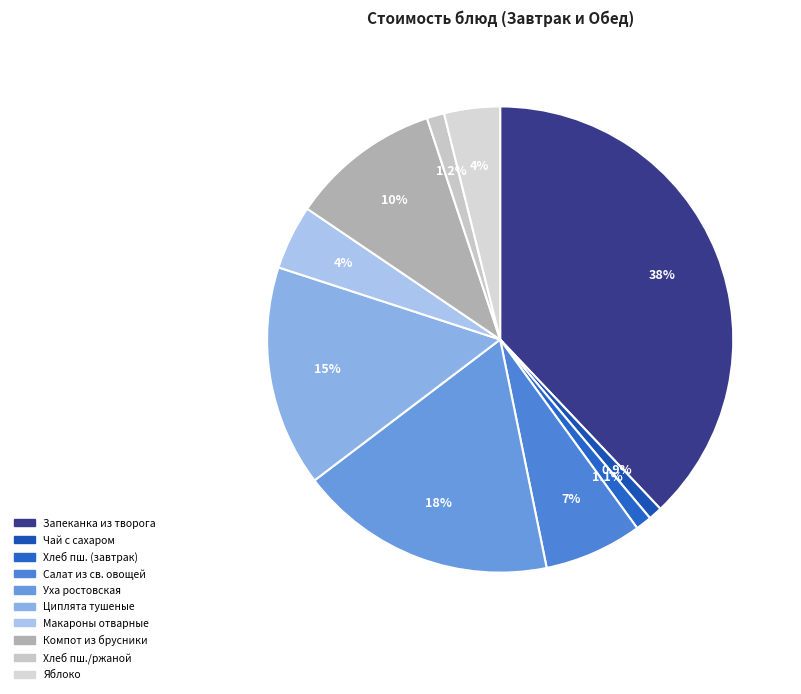

Which slice is the smallest?

Чай с сахаром